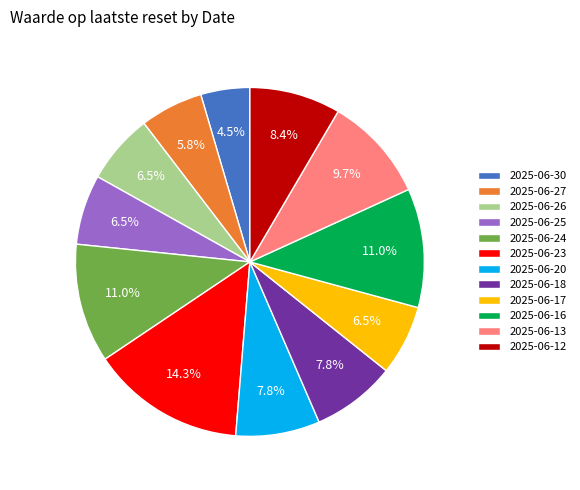

What portion of the pie excludes 2025-06-12?

91.6%